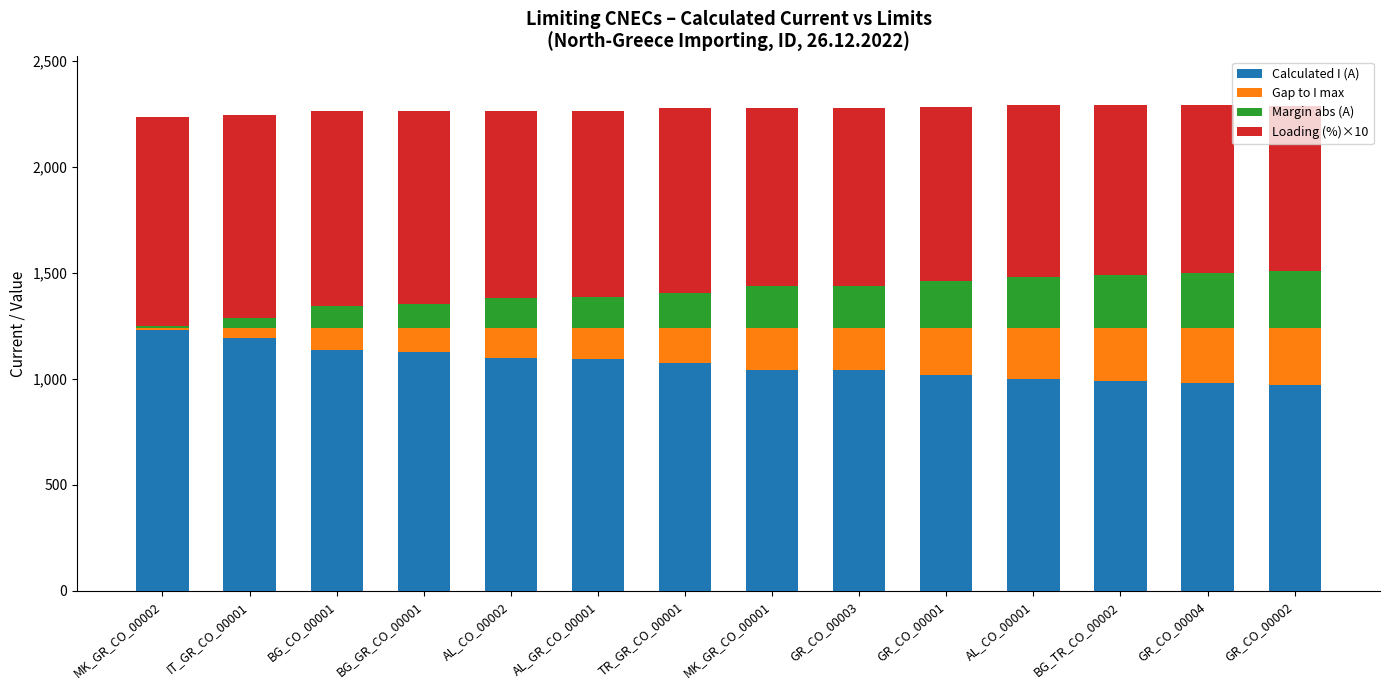

How many bars are there in total?

14